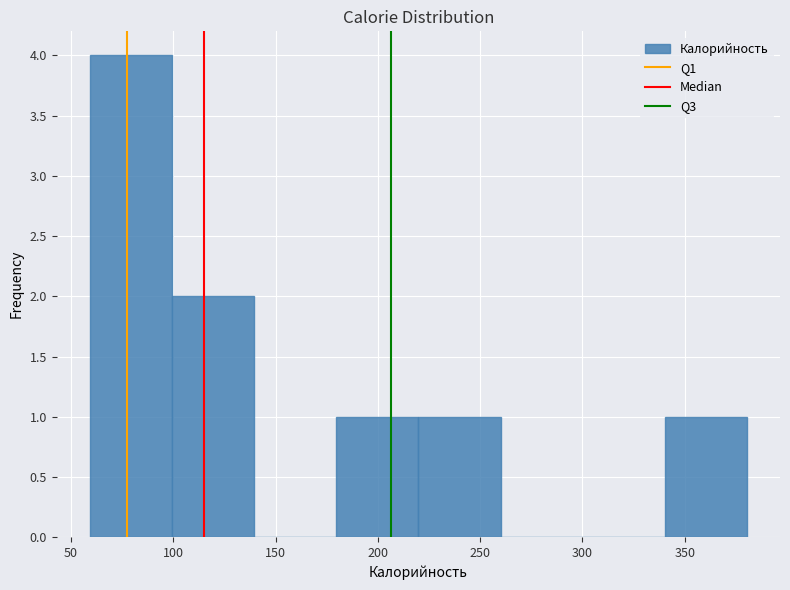

Reading left to right, list every bar in this chart as the range it spans on the x-axis followed by its height. Neither the bar edges nor the heights are printed on the chart, so give them approximately, as read against the axes.

60 to 100: 4
100 to 140: 2
140 to 180: 0
180 to 220: 1
220 to 260: 1
260 to 300: 0
300 to 340: 0
340 to 380: 1